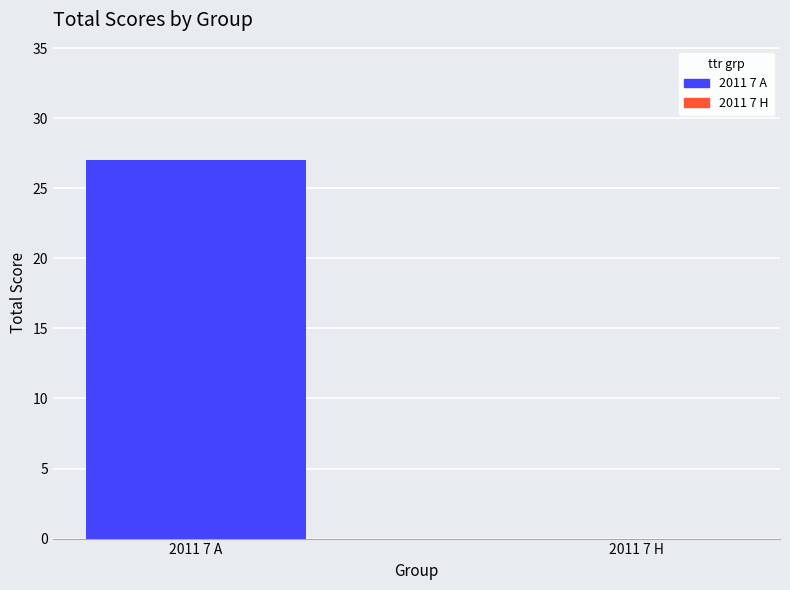

Where is the data nearest to the value 13?

2011 7 H